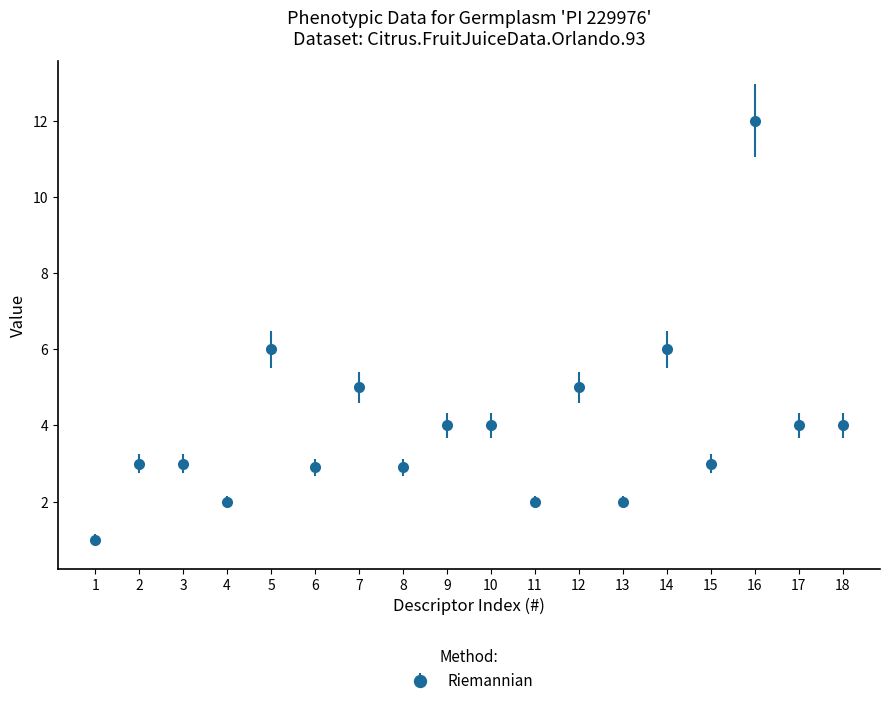

Between 14 and 15, which is larger?

14